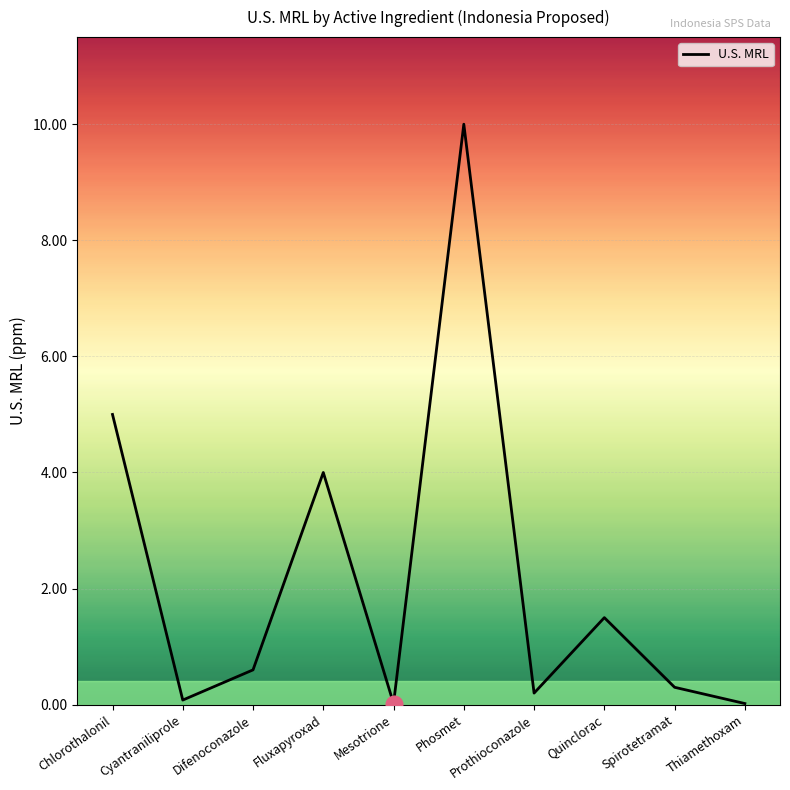

What position from the left is Chlorothalonil?

1